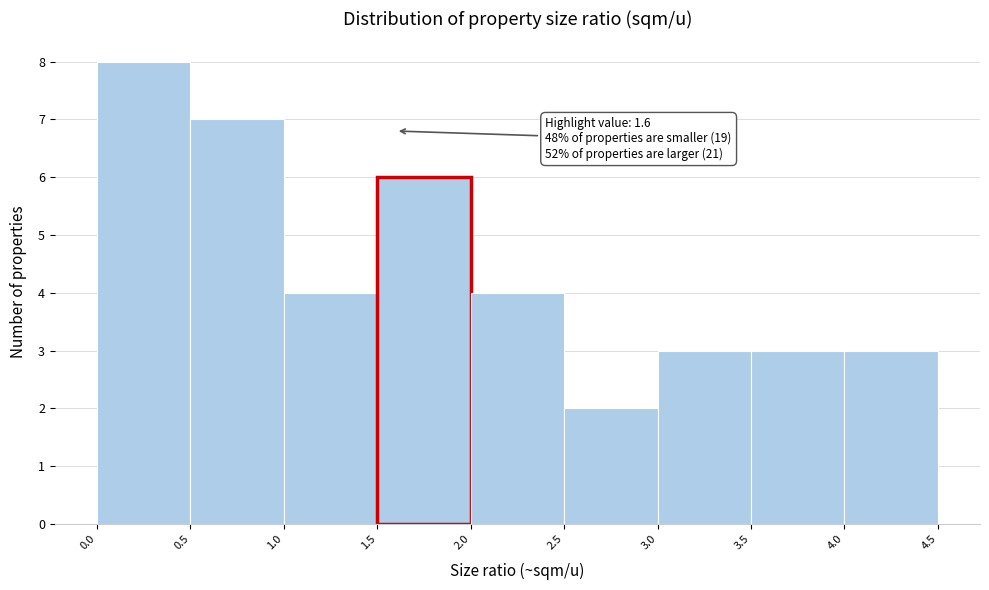

Which range on the x-axis has the tallest bar?

0.0 to 0.5